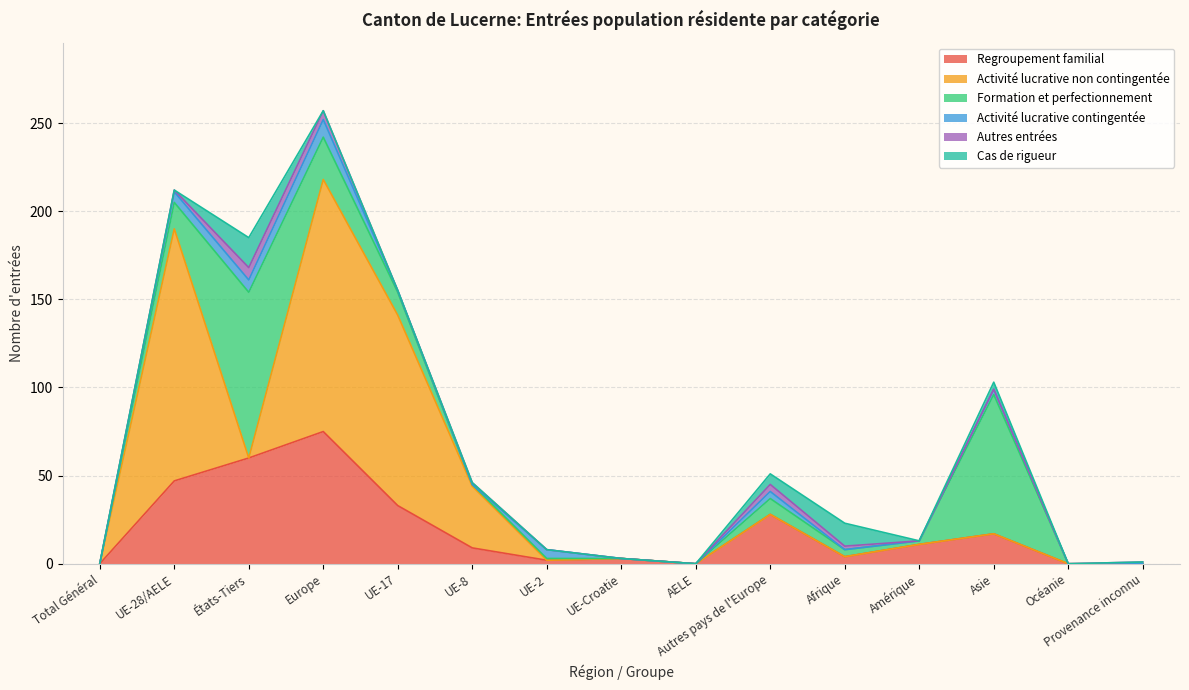

Reading right to left, transcribe all the data shown in this chart.

Regroupement familial: Provenance inconnu=0	Océanie=0	Asie=17	Amérique=11	Afrique=4	Autres pays de l'Europe=28	AELE=0	UE-Croatie=3	UE-2=2	UE-8=9	UE-17=33	Europe=75	États-Tiers=60	UE-28/AELE=47	Total Général=0
Activité lucrative non contingentée: Provenance inconnu=0	Océanie=0	Asie=0	Amérique=0	Afrique=0	Autres pays de l'Europe=0	AELE=0	UE-Croatie=0	UE-2=0	UE-8=35	UE-17=108	Europe=143	États-Tiers=0	UE-28/AELE=143	Total Général=0
Formation et perfectionnement: Provenance inconnu=0	Océanie=0	Asie=79	Amérique=2	Afrique=4	Autres pays de l'Europe=9	AELE=0	UE-Croatie=0	UE-2=1	UE-8=1	UE-17=13	Europe=24	États-Tiers=94	UE-28/AELE=15	Total Général=0
Activité lucrative contingentée: Provenance inconnu=0	Océanie=0	Asie=3	Amérique=0	Afrique=0	Autres pays de l'Europe=4	AELE=0	UE-Croatie=0	UE-2=5	UE-8=0	UE-17=1	Europe=10	États-Tiers=7	UE-28/AELE=6	Total Général=0
Autres entrées: Provenance inconnu=1	Océanie=0	Asie=0	Amérique=0	Afrique=2	Autres pays de l'Europe=4	AELE=0	UE-Croatie=0	UE-2=0	UE-8=1	UE-17=0	Europe=5	États-Tiers=7	UE-28/AELE=1	Total Général=0
Cas de rigueur: Provenance inconnu=0	Océanie=0	Asie=4	Amérique=0	Afrique=13	Autres pays de l'Europe=6	AELE=0	UE-Croatie=0	UE-2=0	UE-8=0	UE-17=0	Europe=0	États-Tiers=17	UE-28/AELE=0	Total Général=0